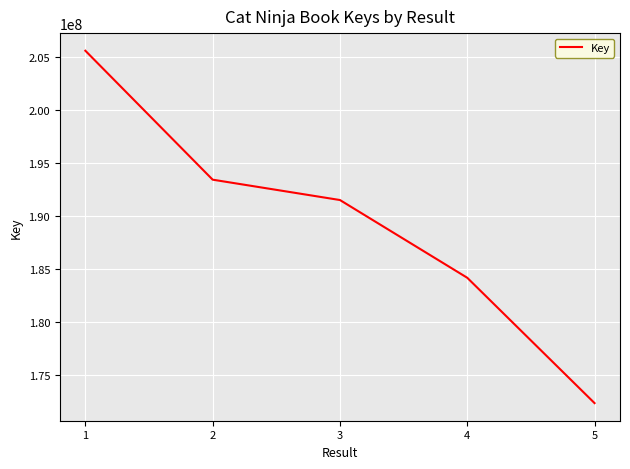

Reading right to left, what are all the values shown in this chart?

5=172337118	4=184163661	3=191497911	2=193418801	1=205585036